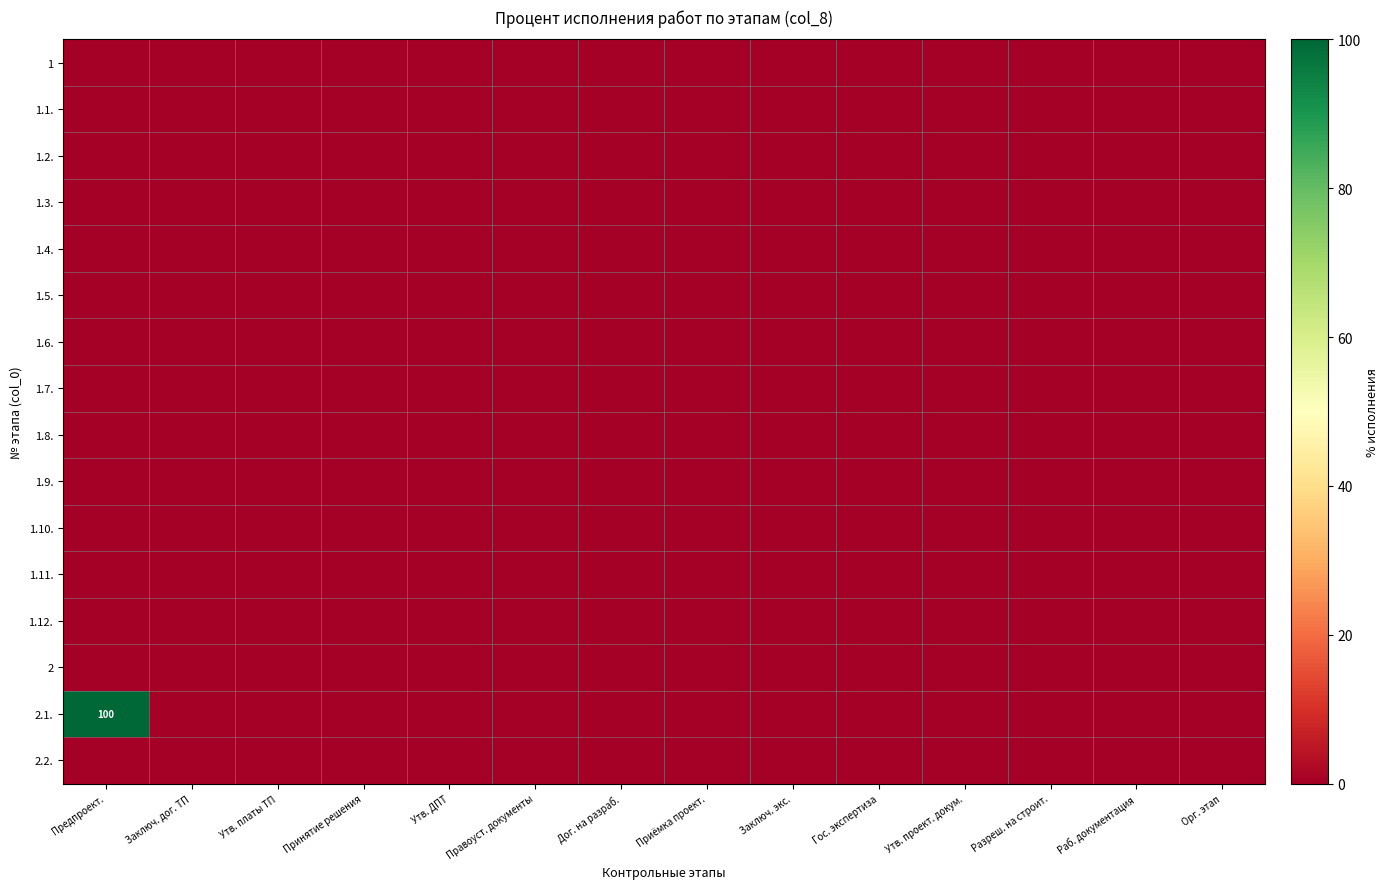

At which category is the sum across all series the highest?

Предпроект.